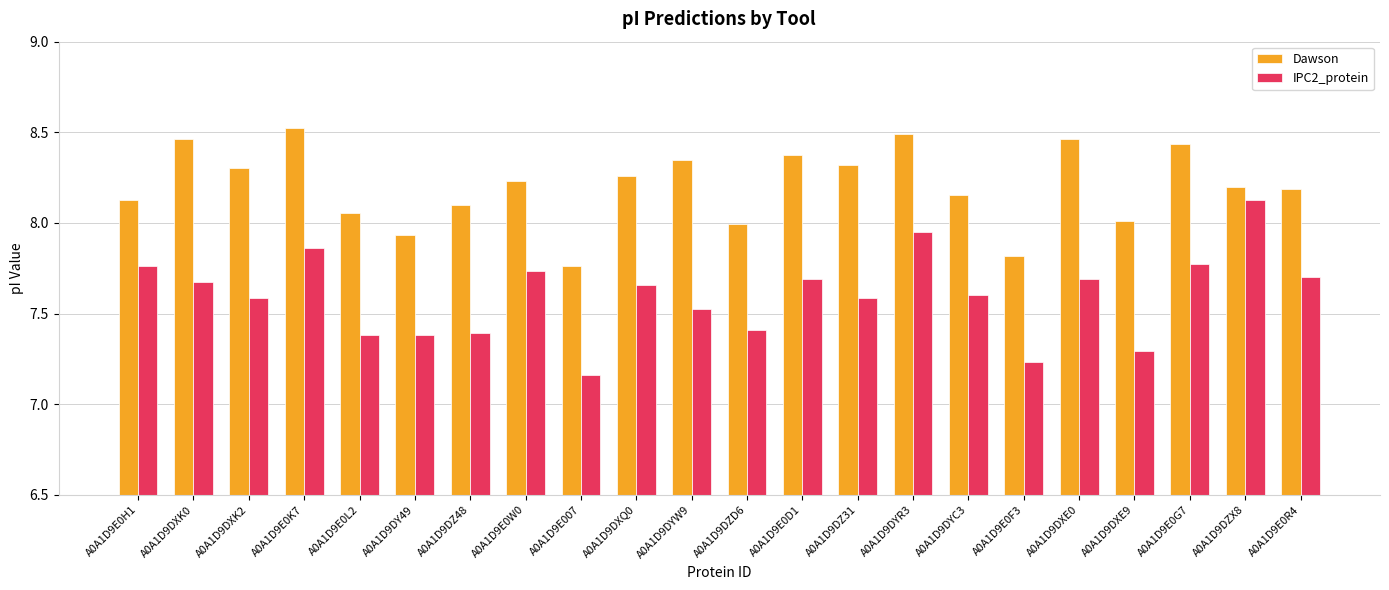

Rank the series at A0A1D9E0R4 from highest to lowest value.

Dawson, IPC2_protein